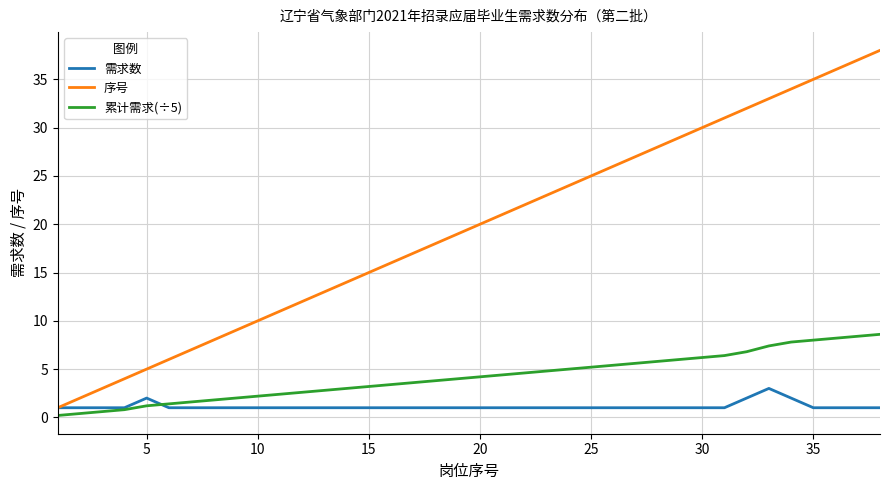

What is the difference between the second highest and minimum values in the 需求数 series?

1.0